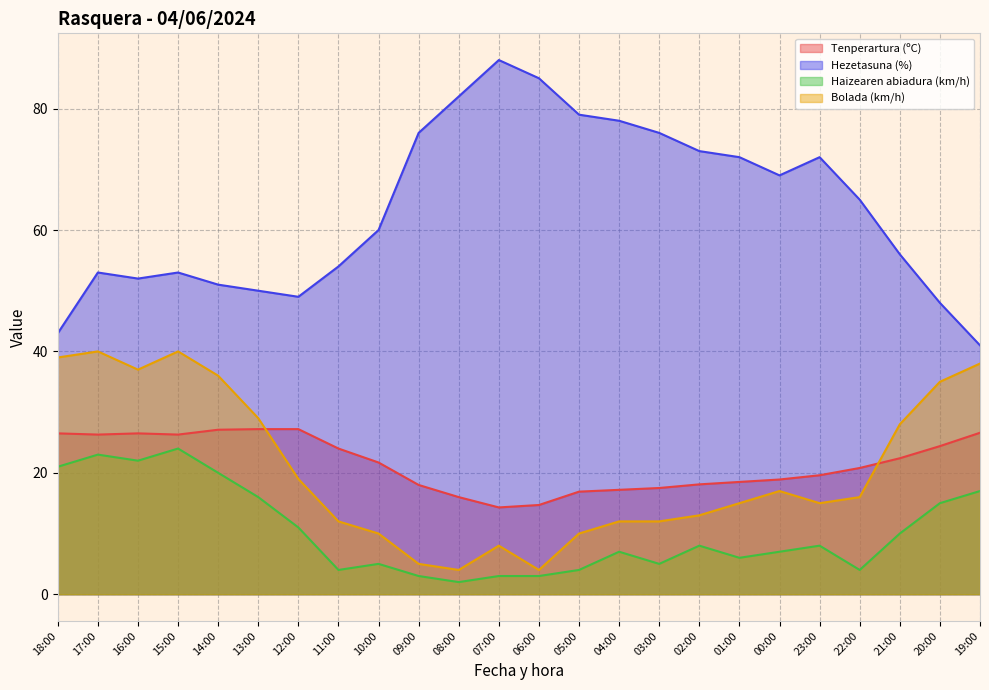

True or false: Hezetasuna (%) has more than 2 interior local peaks.

True